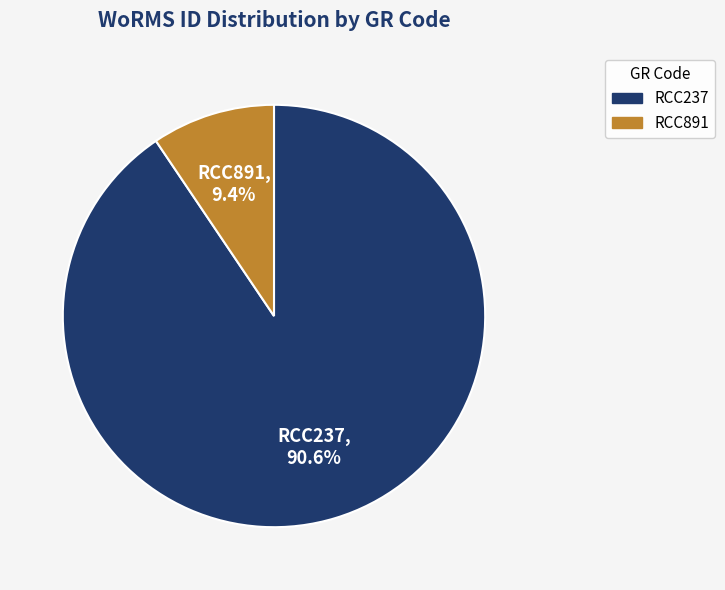

To the nearest percent, what is the combined percentage of RCC237 and RCC891?

100%